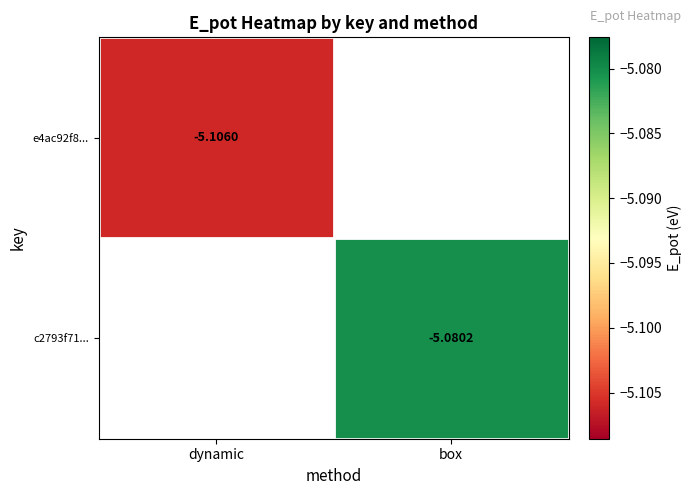

Is the value of c2793f71... at dynamic greater than the value of e4ac92f8... at box?

No